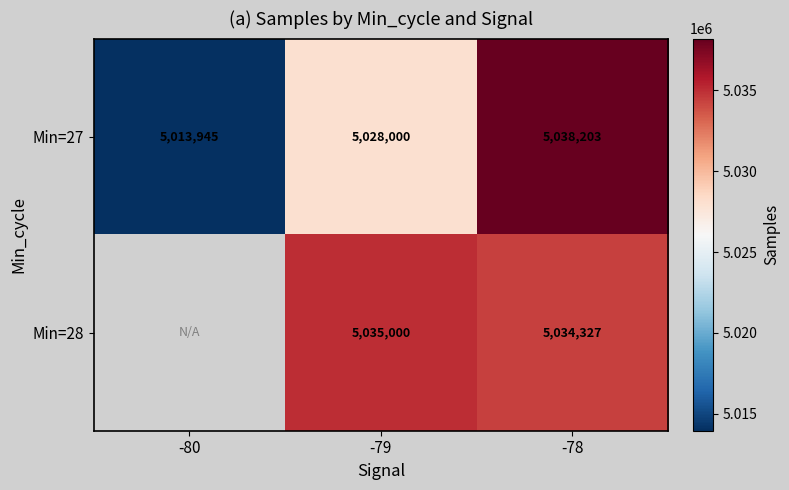

How many categories are shown in the chart?

3